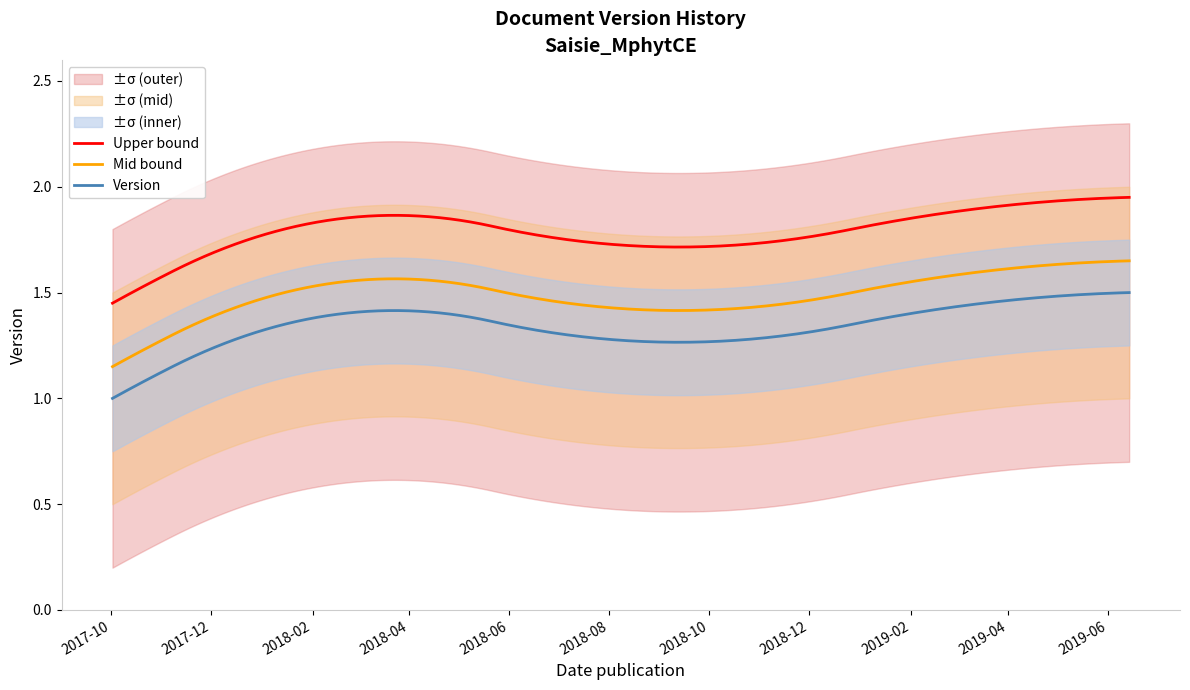

Which has a higher value, 4 or 0?

4